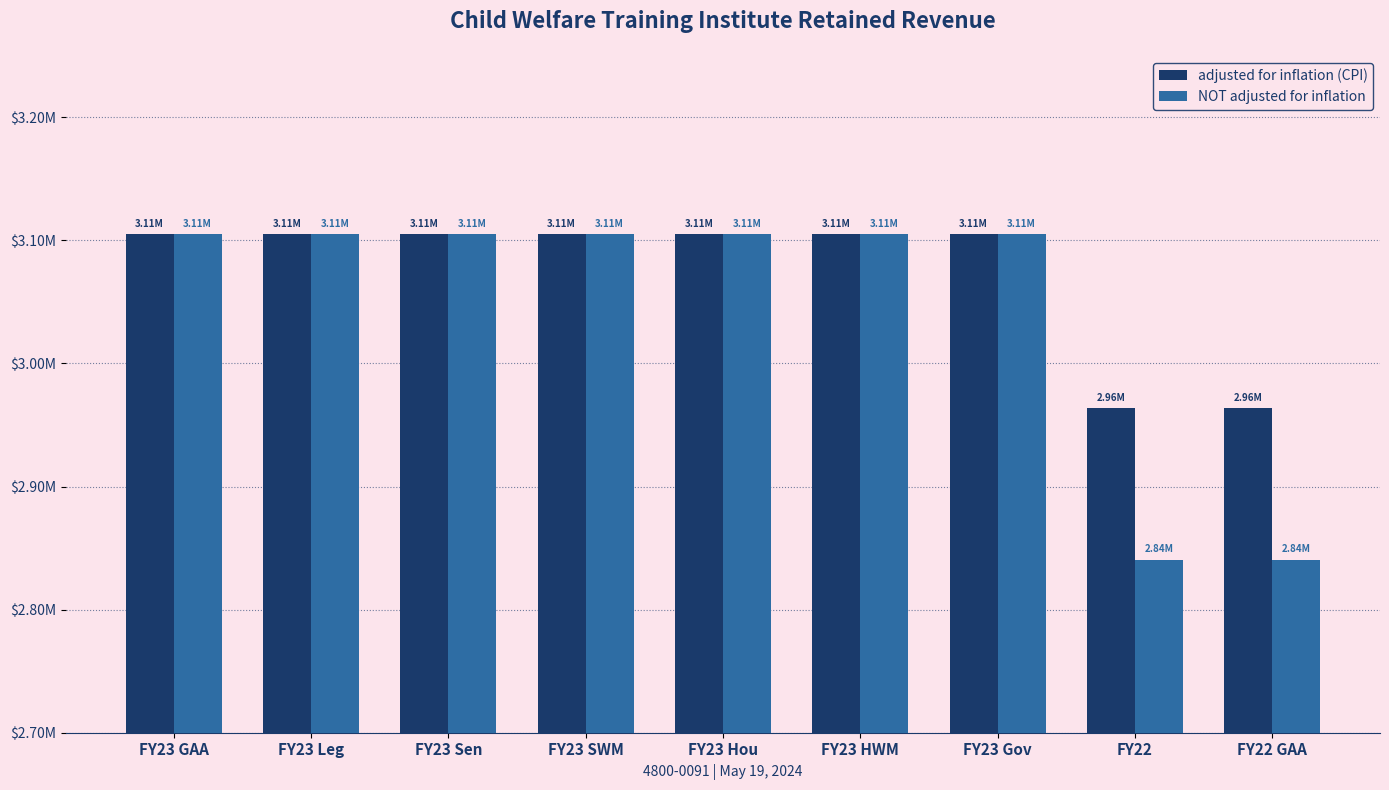

What is the maximum value for adjusted for inflation (CPI)?

3105140